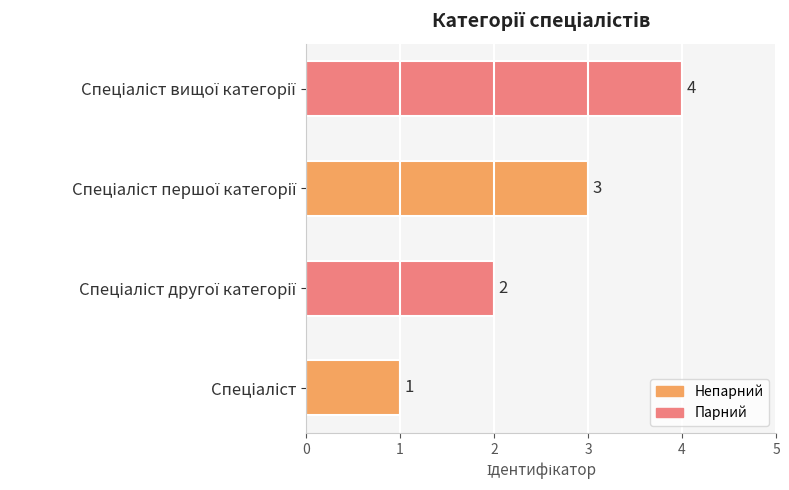

How many values are between 2 and 4?

3